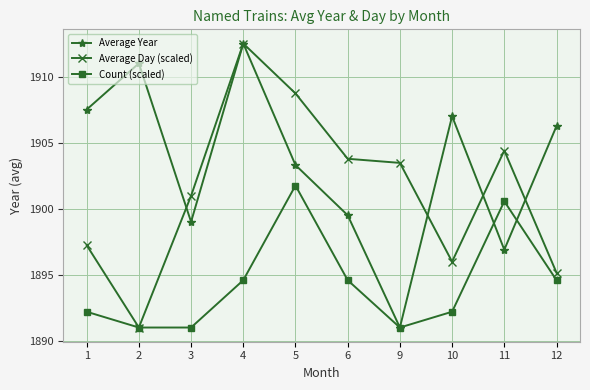

Is this an area chart (filled region under the line)?

No